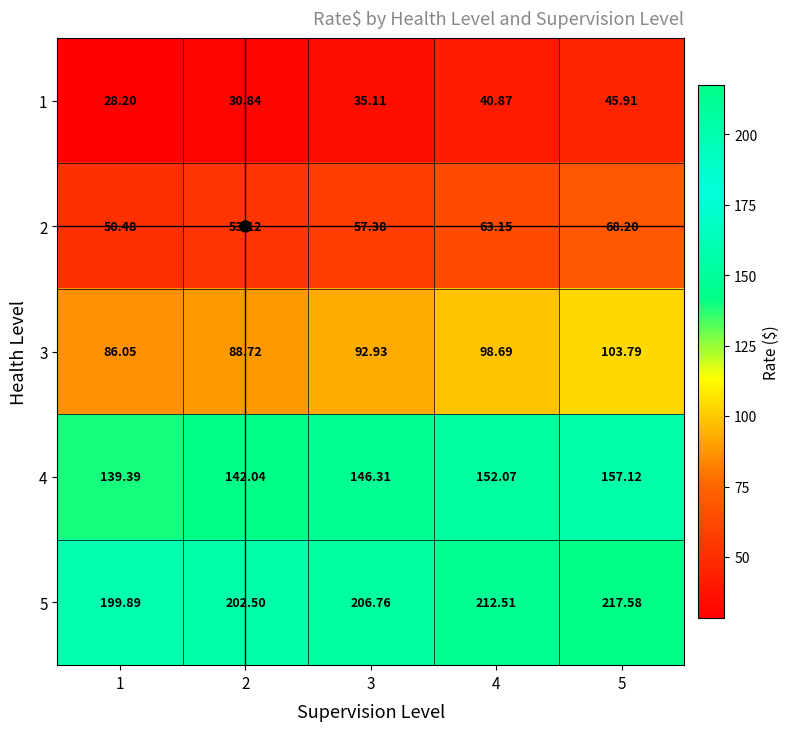

Is the value of 1 at 3 greater than the value of 3 at 5?

No